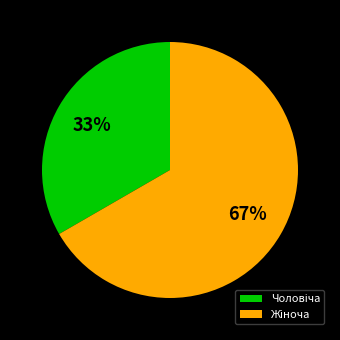

To the nearest percent, what is the average slice percentage?

50%